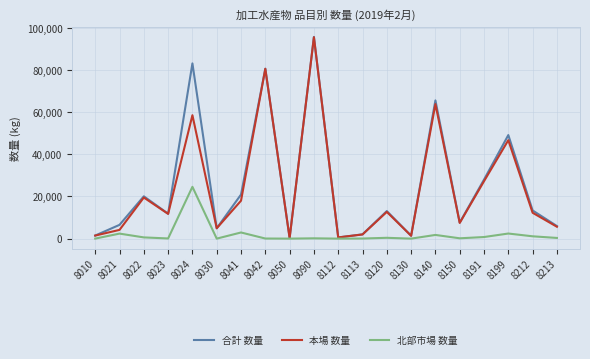

The value of 合計 数量 at 8010 is 1464. True or false?

True